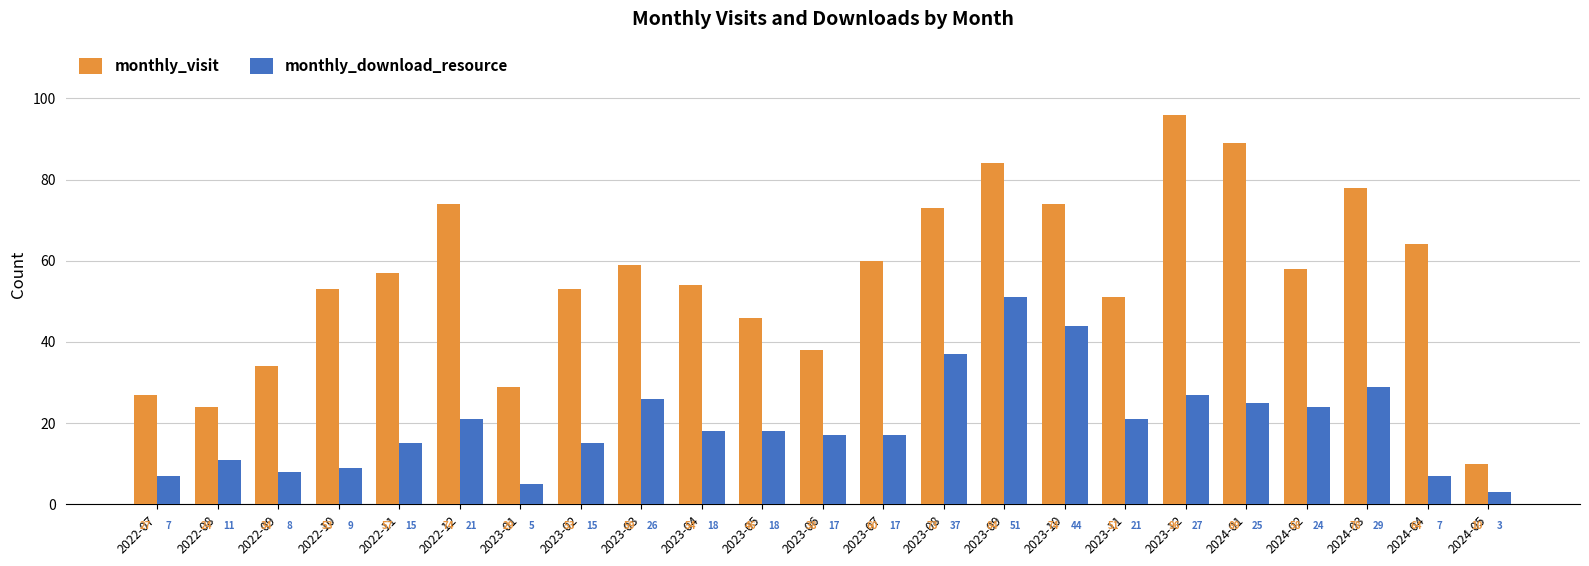

At 2022-10, list the series in order from smallest to largest.

monthly_download_resource, monthly_visit